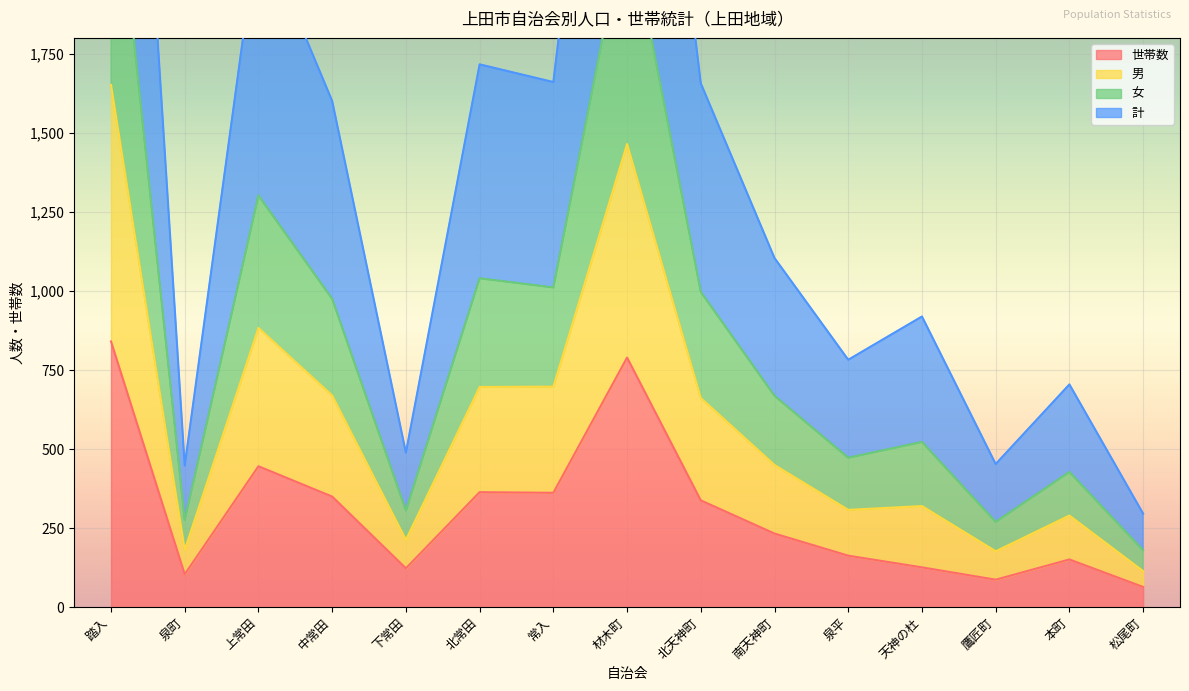

The 世帯数 series shows 790 at 材木町. True or false?

True